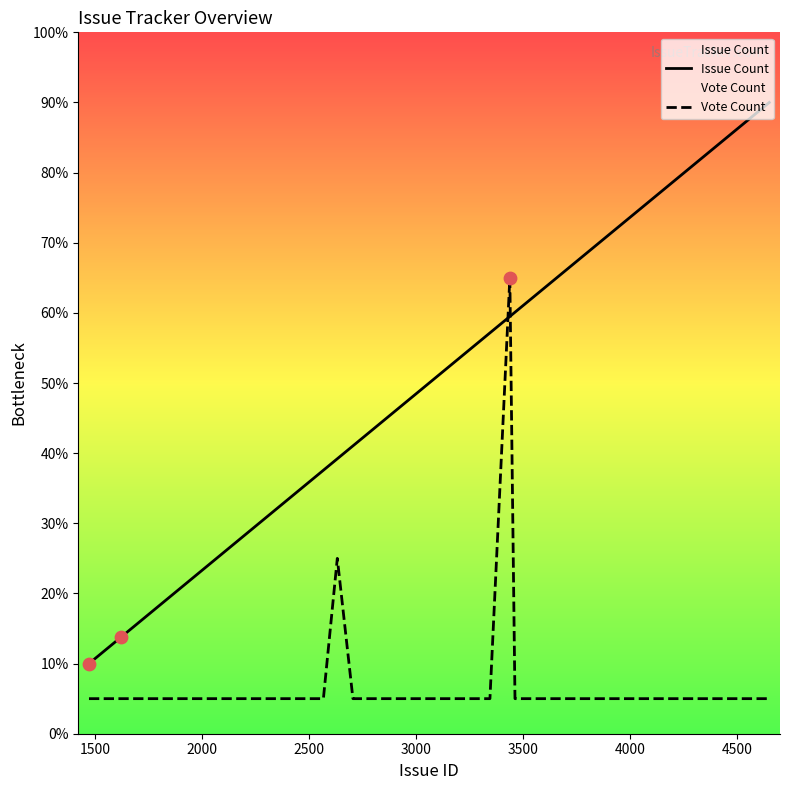

At how many categories does at least one series exceed 81?

10